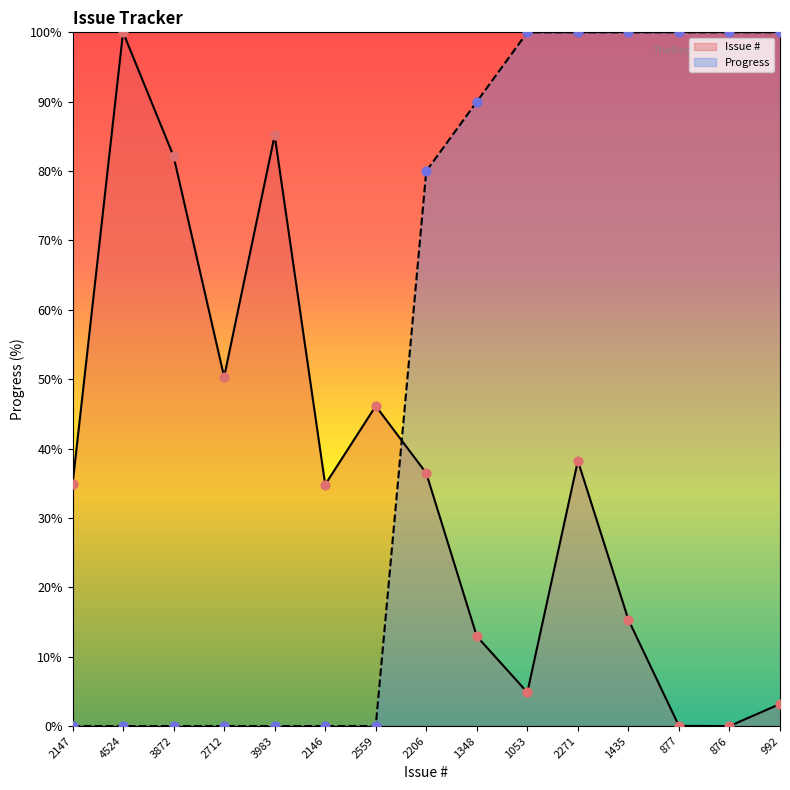

Is the value of Issue # at 3983 greater than the value of Progress at 992?

No